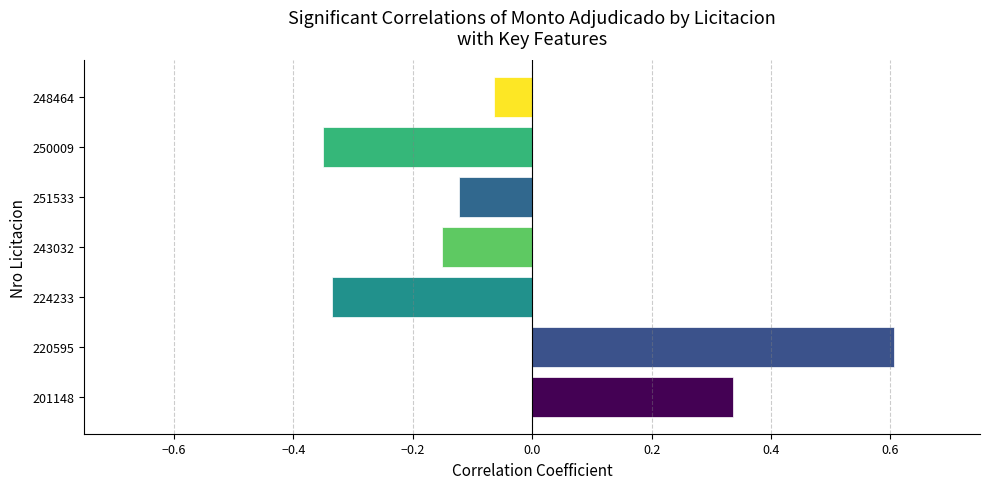

What is the change in value from 201148 to 250009?

-0.7